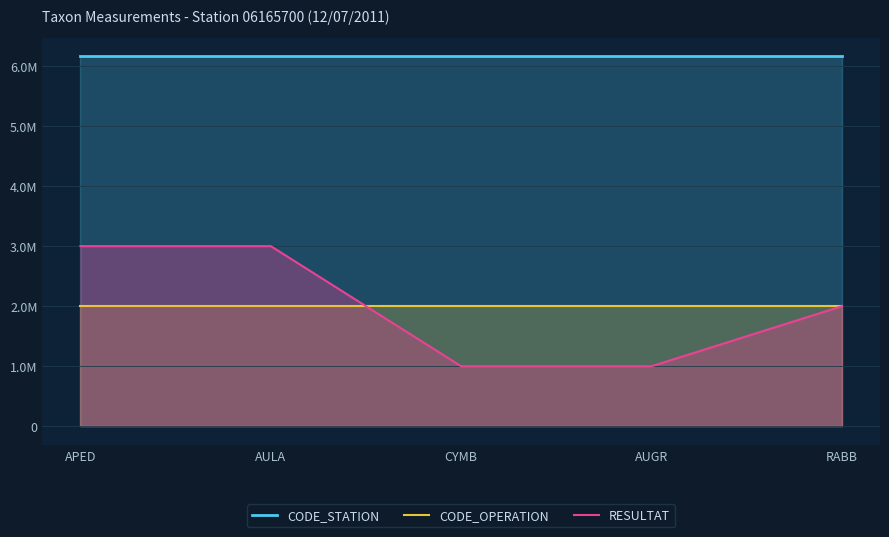

What is the difference between the RESULTAT values at AUGR and RABB?

1.0